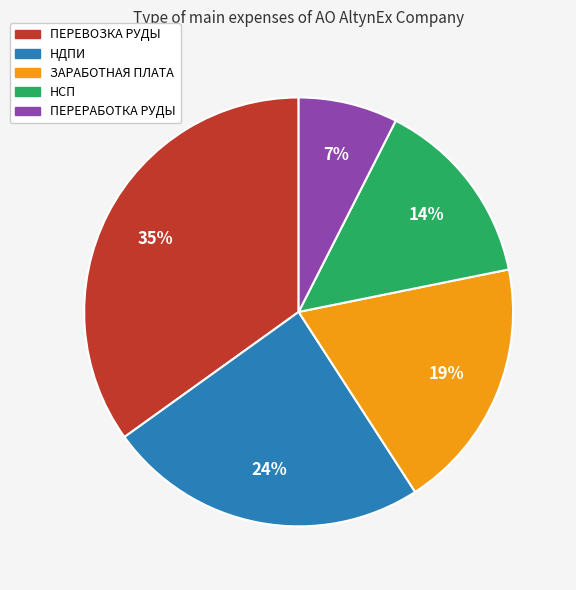

Does ПЕРЕВОЗКА РУДЫ account for over 50% of the chart?

No